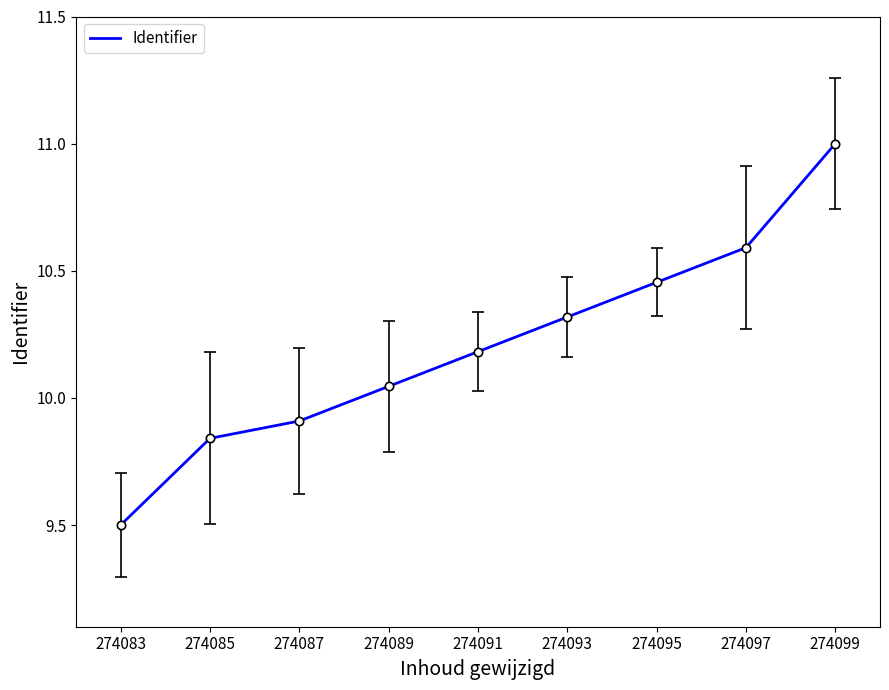

At which category does the chart reach its minimum across all series?

274083